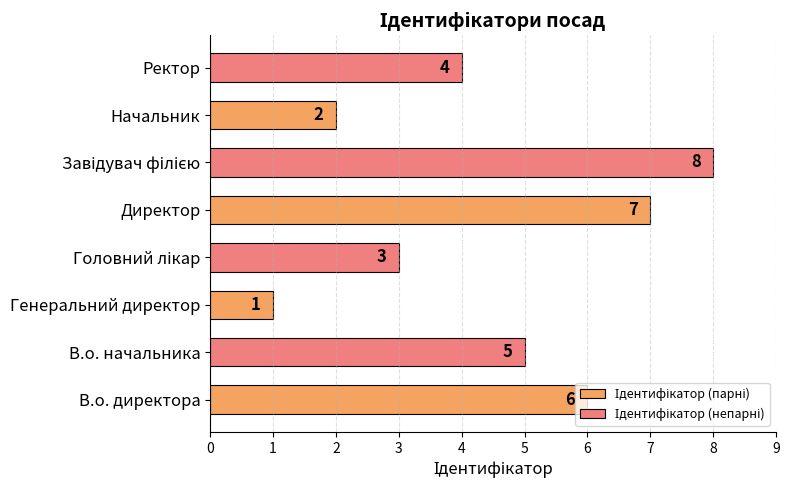

What is the total value across all series at Генеральний директор?

4